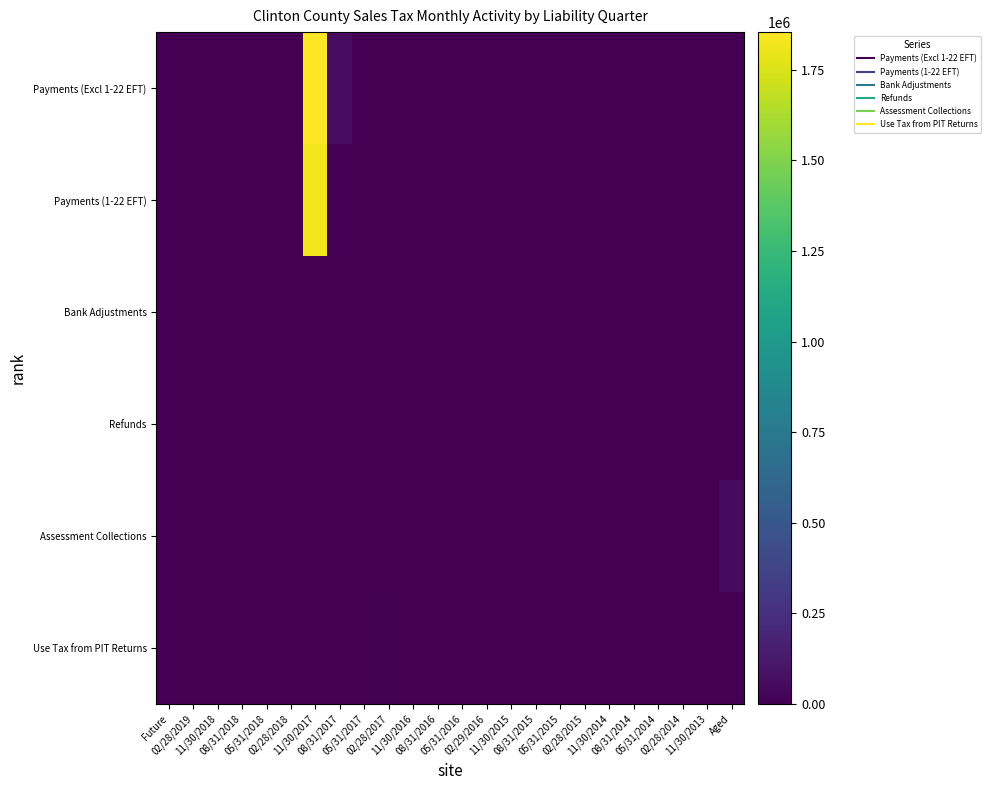

At which category is the sum across all series the highest?

11/30/2017